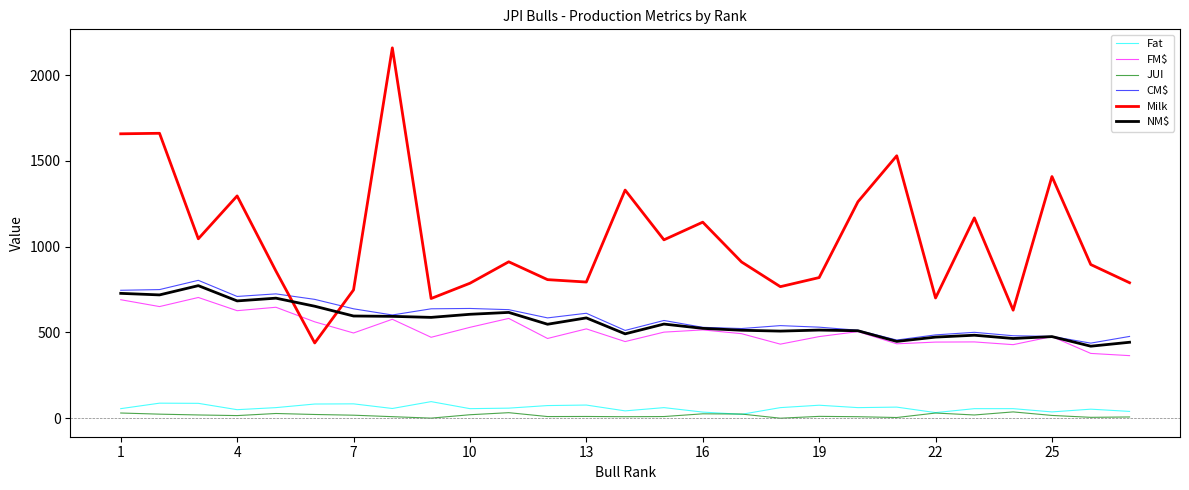

Which series has the widest spread of values?

Milk